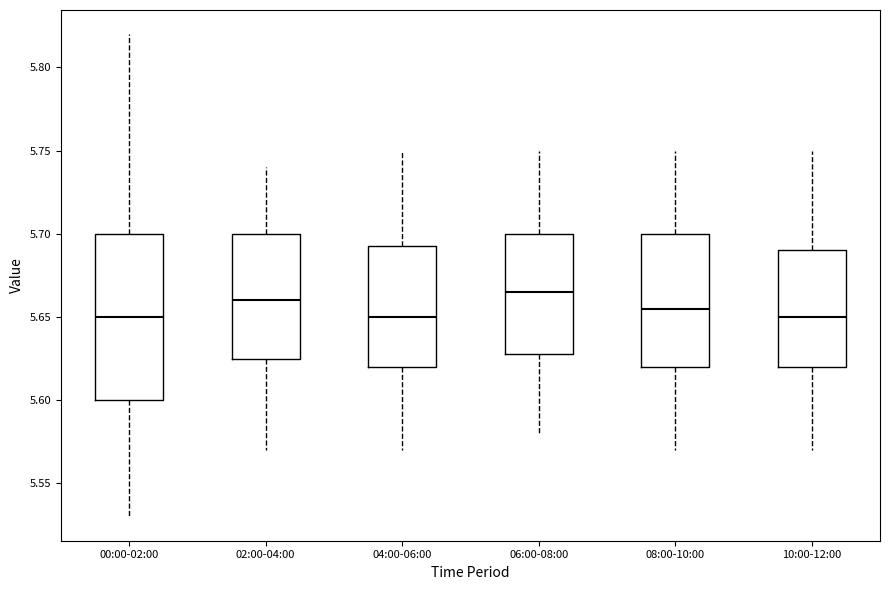

Reading left to right, transcribe this box plot: for each box, give where its median line is, the range the box spans, and where its two whiskers end, as read against the y-axis. The values are not printed on the chart, so give them approximately, as read against the axis.

00:00-02:00: median 5.650, box 5.600 to 5.700, whiskers 5.530 to 5.820
02:00-04:00: median 5.660, box 5.625 to 5.700, whiskers 5.570 to 5.740
04:00-06:00: median 5.650, box 5.620 to 5.695, whiskers 5.570 to 5.750
06:00-08:00: median 5.665, box 5.630 to 5.700, whiskers 5.580 to 5.750
08:00-10:00: median 5.655, box 5.620 to 5.700, whiskers 5.570 to 5.750
10:00-12:00: median 5.650, box 5.620 to 5.690, whiskers 5.570 to 5.750